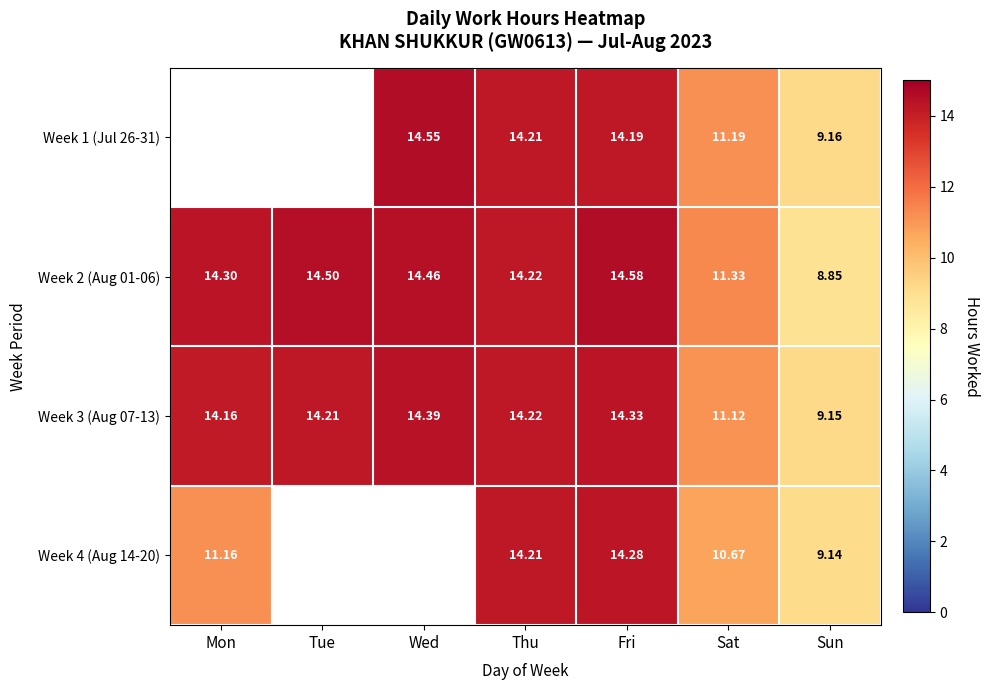

What is the sum of the Week 2 (Aug 01-06) values at Thu and Wed?

28.7